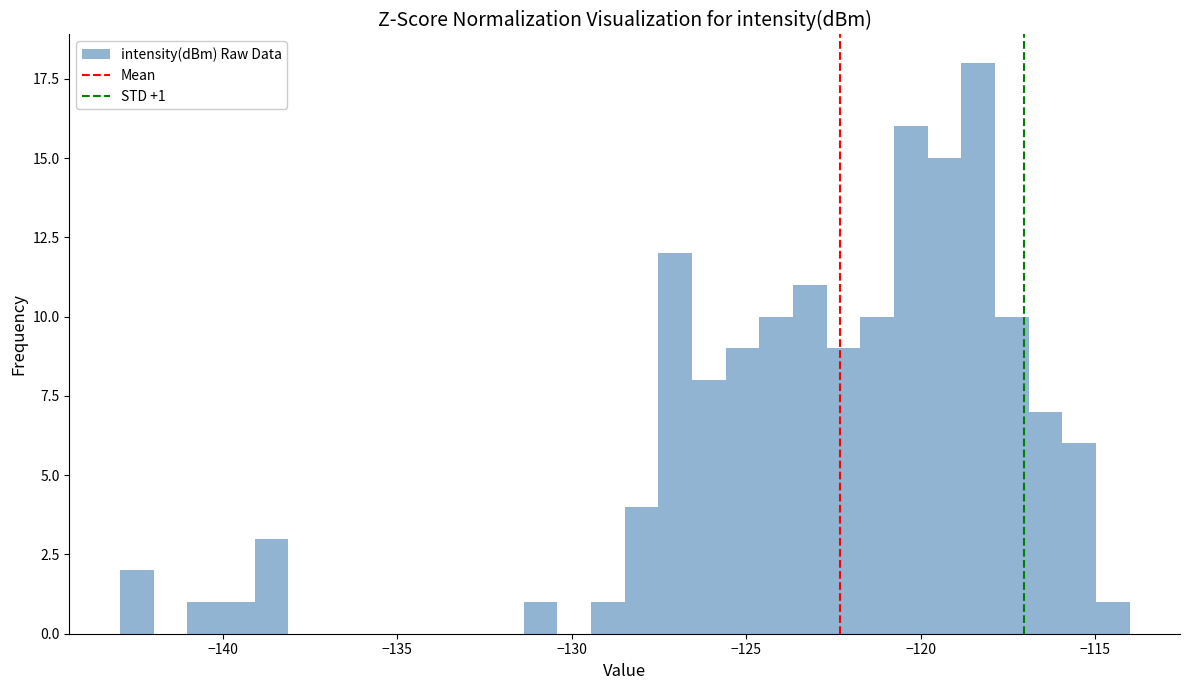

Around what value on the x-axis is the tallest bar? Give the approximate position of its centre, as read against the axis.

-118.5